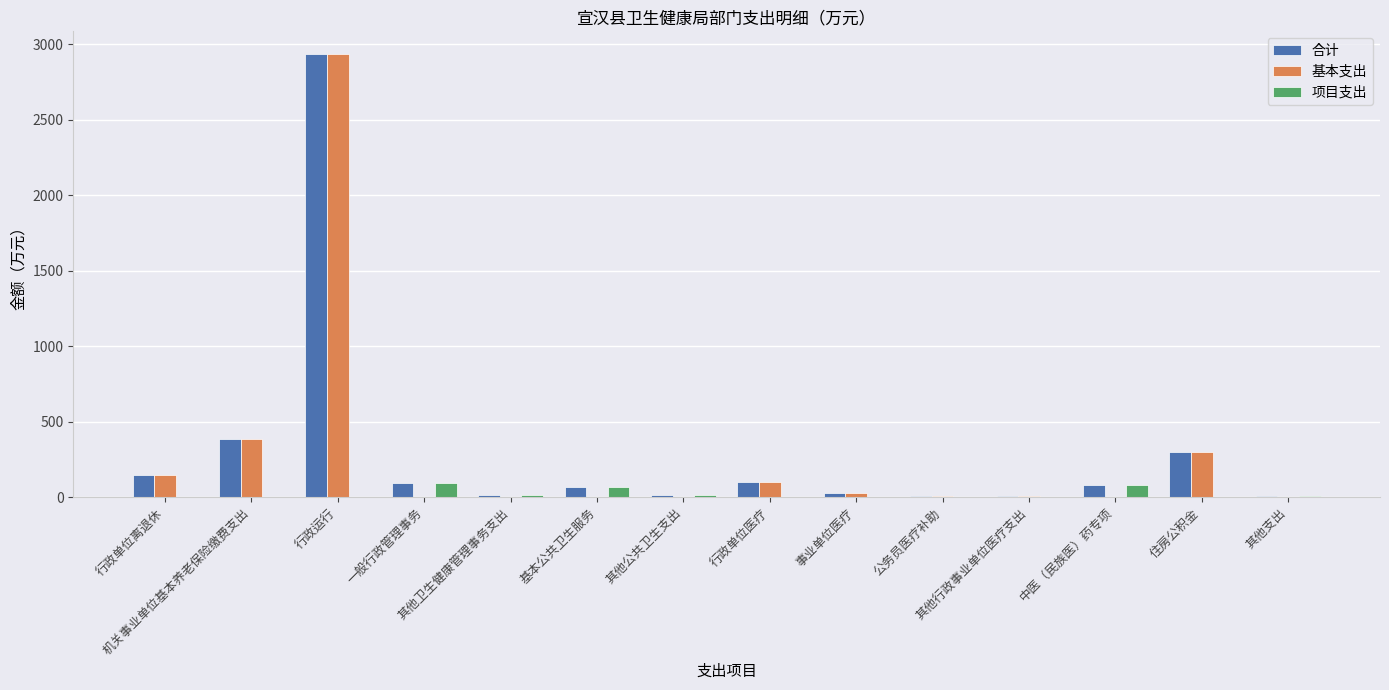

How many groups of bars are there?

14